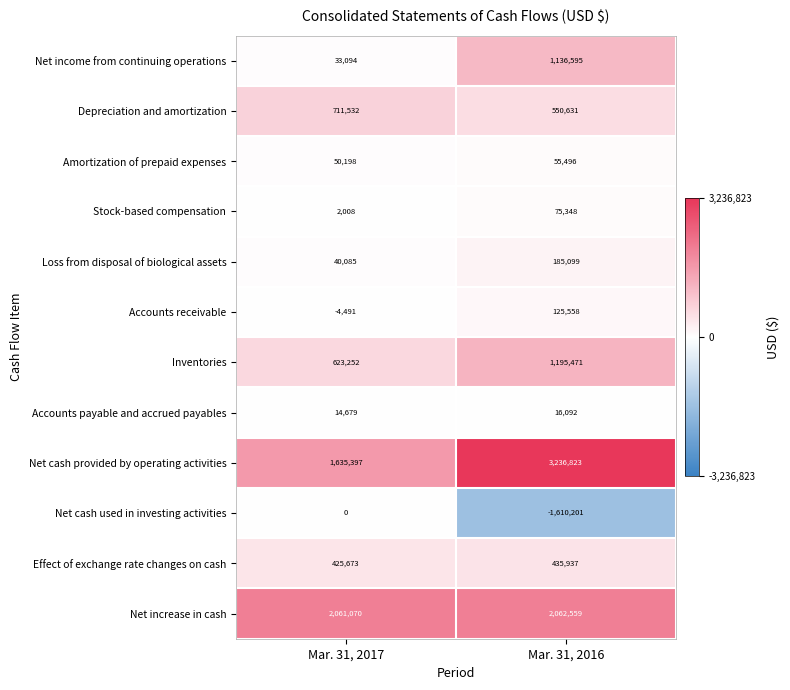

Between Mar. 31, 2017 and Mar. 31, 2016, which series saw the biggest shift?

Net cash used in investing activities